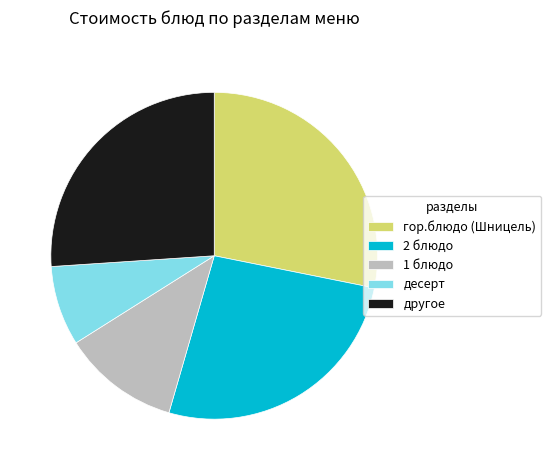

The гор.блюдо (Шницель) slice represents 28% of the pie. True or false?

True